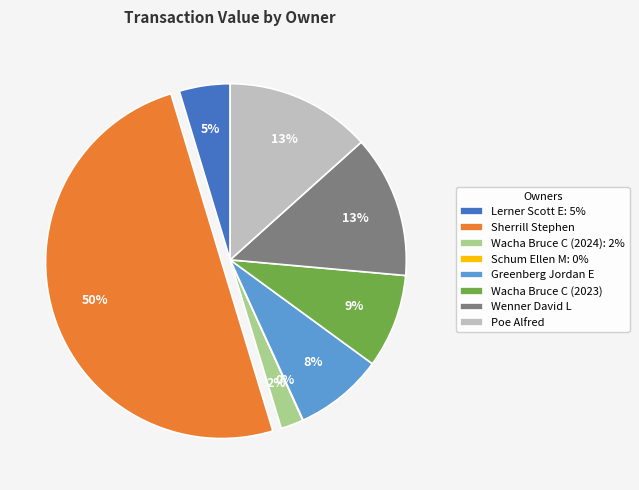

Which has a higher value, Wenner David L or Greenberg Jordan E?

Wenner David L